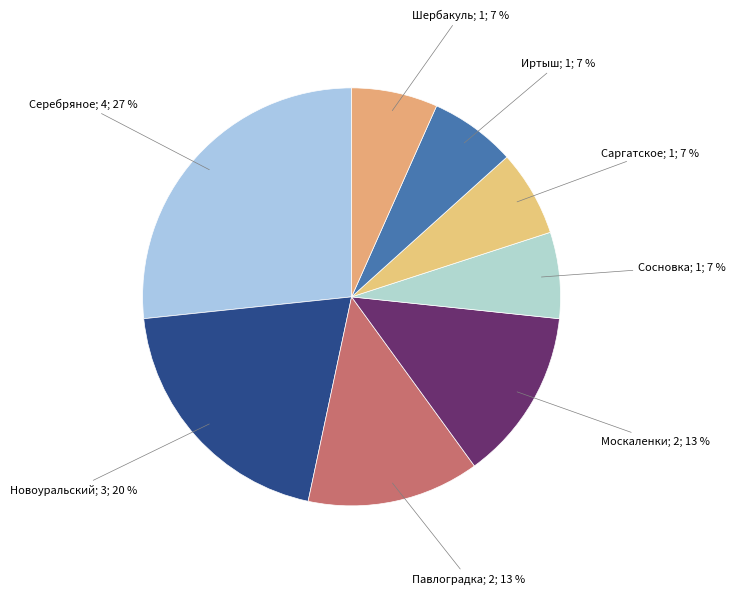

How many slices are in this pie chart?

8